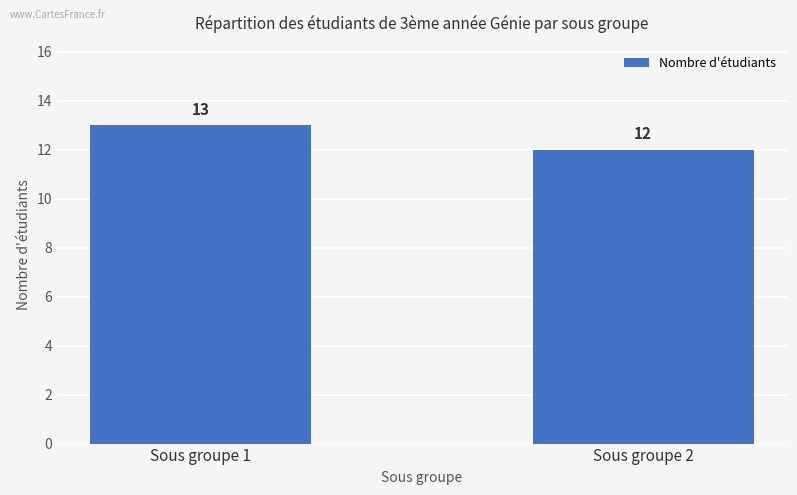

Reading left to right, transcribe all the data shown in this chart.

13	12